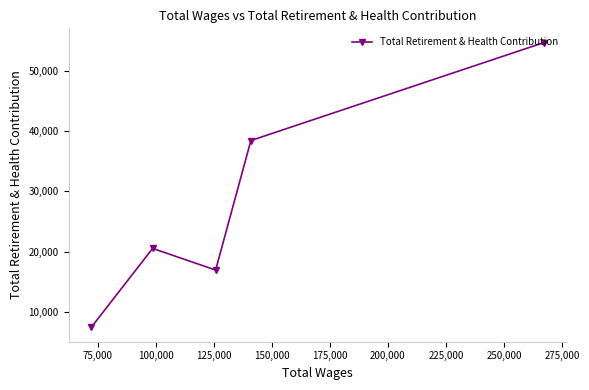

Does the chart have visible grid lines?

No